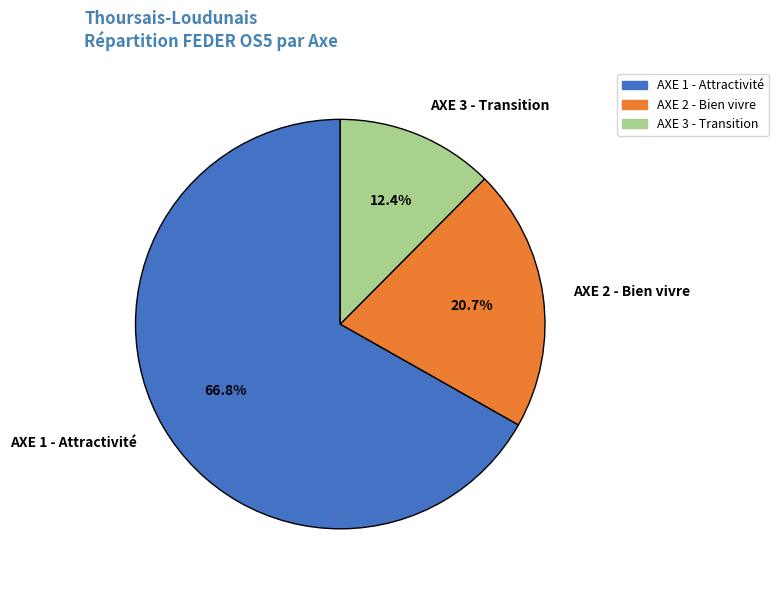

Does any single category account for the majority?

Yes